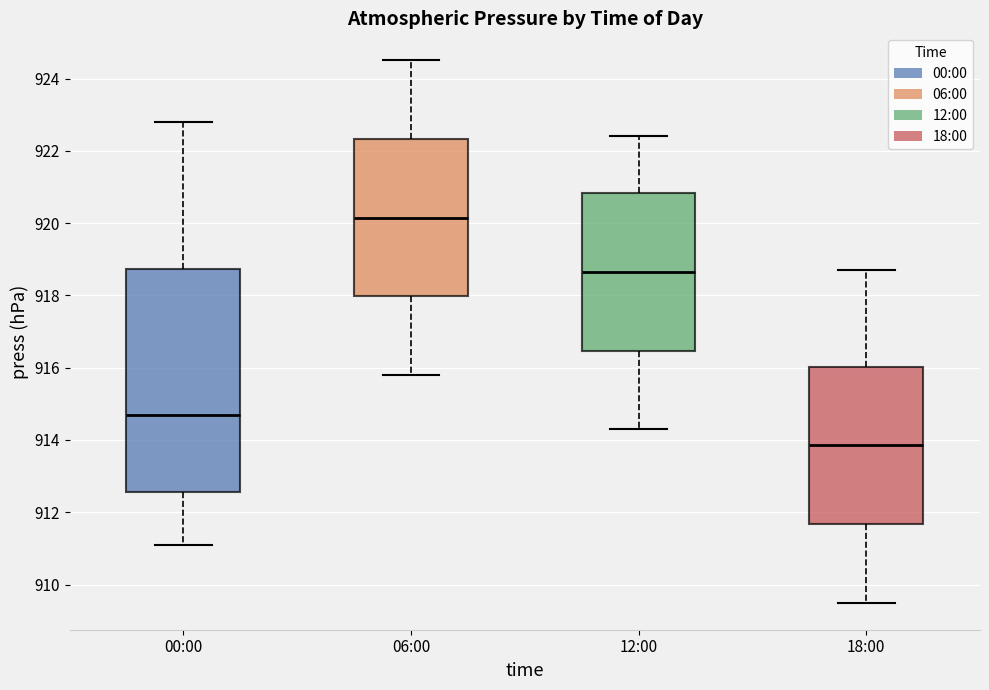

Where does the upper whisker of the box for 00:00 end on the y-axis? The values are not printed on the chart, so give them approximately, as read against the axis.

922.8